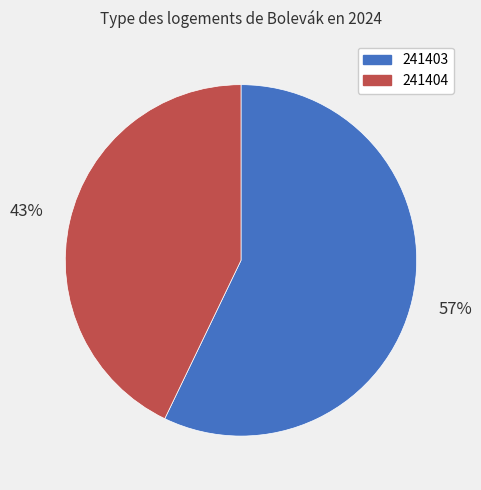

Approximately how many times larger is the value at 241403 compared to 241404?

1.3